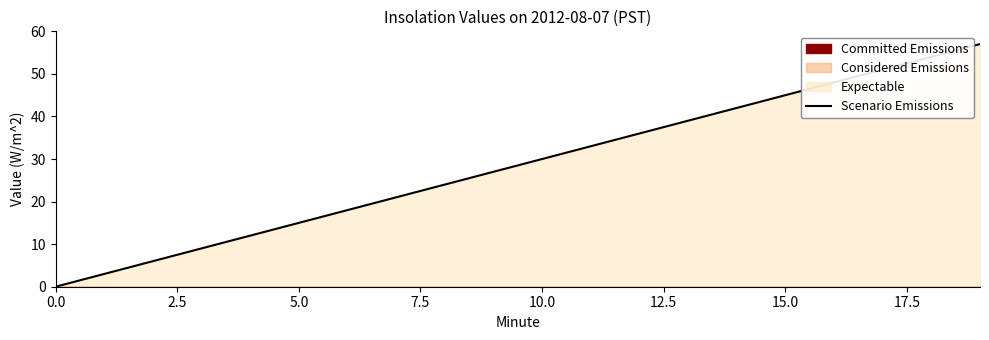

What is the greatest value displayed?

57